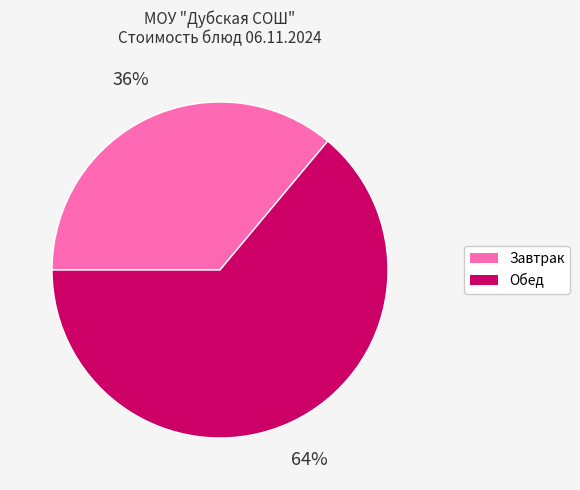

To the nearest percent, what is the difference between the largest and smallest slice percentages?

28%